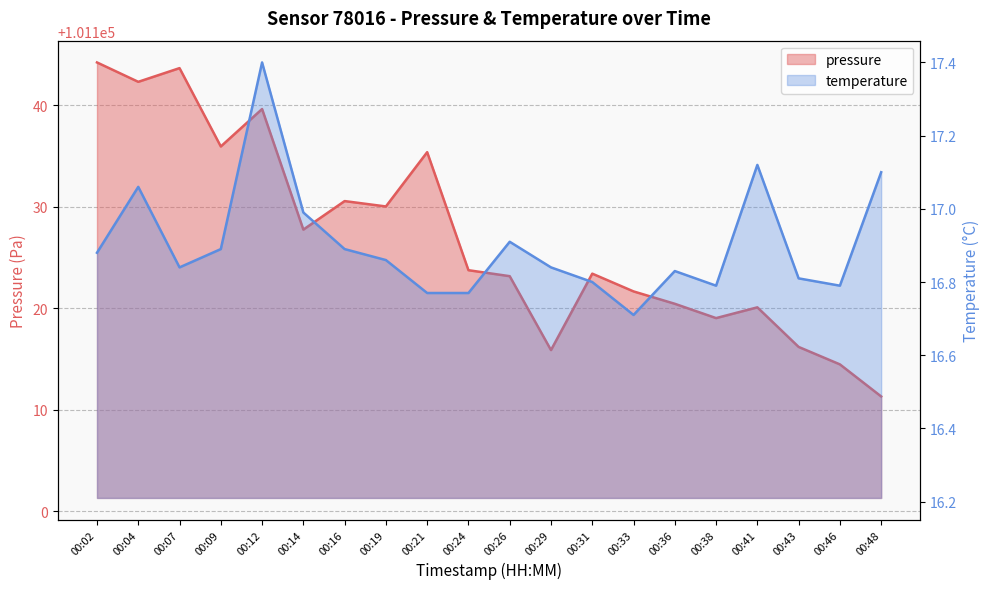

What is the greatest value displayed?

101144.2